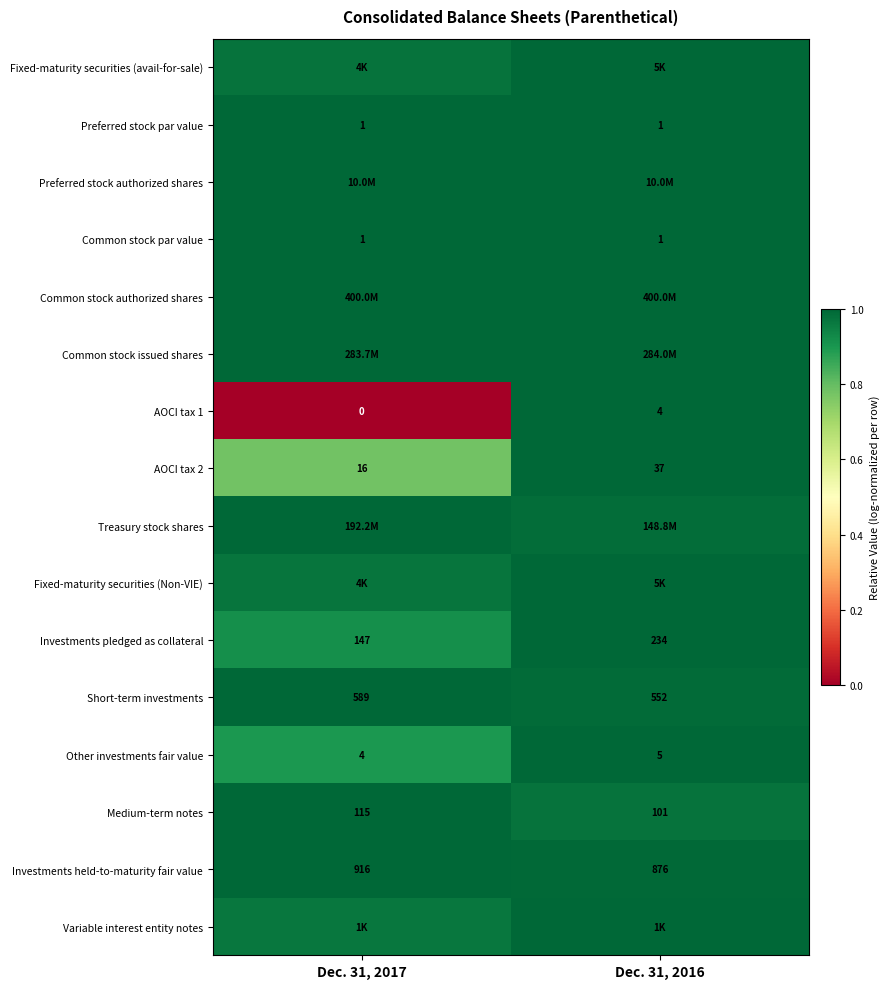

Is the value of Common stock par value at Dec. 31, 2016 greater than the value of Investments pledged as collateral at Dec. 31, 2017?

No